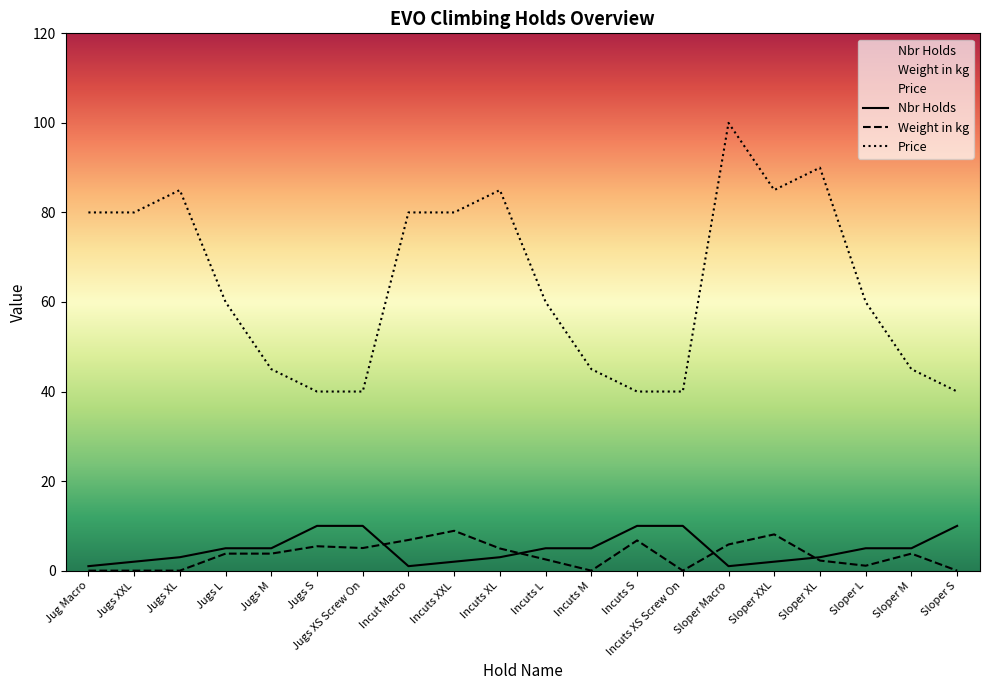

Reading left to right, what are all the values shown in this chart?

Nbr Holds: Jug Macro=1.0	Jugs XXL=2.0	Jugs XL=3.0	Jugs L=5.0	Jugs M=5.0	Jugs S=10.0	Jugs XS Screw On=10.0	Incut Macro=1.0	Incuts XXL=2.0	Incuts XL=3.0	Incuts L=5.0	Incuts M=5.0	Incuts S=10.0	Incuts XS Screw On=10.0	Sloper Macro=1.0	Sloper XXL=2.0	Sloper XL=3.0	Sloper L=5.0	Sloper M=5.0	Sloper S=10.0
Weight in kg: Jug Macro=0.0	Jugs XXL=0.0	Jugs XL=0.0	Jugs L=3.8	Jugs M=3.8	Jugs S=5.5	Jugs XS Screw On=5.0	Incut Macro=6.8	Incuts XXL=8.9	Incuts XL=5.0	Incuts L=2.5	Incuts M=0.0	Incuts S=6.8	Incuts XS Screw On=0.0	Sloper Macro=5.8	Sloper XXL=8.1	Sloper XL=2.2	Sloper L=1.1	Sloper M=3.8	Sloper S=0.0
Price: Jug Macro=80.0	Jugs XXL=80.0	Jugs XL=85.0	Jugs L=60.0	Jugs M=45.0	Jugs S=40.0	Jugs XS Screw On=40.0	Incut Macro=80.0	Incuts XXL=80.0	Incuts XL=85.0	Incuts L=60.0	Incuts M=45.0	Incuts S=40.0	Incuts XS Screw On=40.0	Sloper Macro=100.0	Sloper XXL=85.0	Sloper XL=90.0	Sloper L=60.0	Sloper M=45.0	Sloper S=40.0